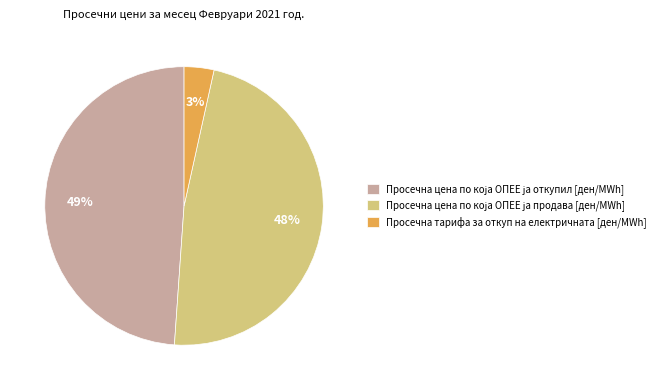

To the nearest percent, what percentage of the pie is Просечна тарифа за откуп на електричната [ден/MWh]?

3%